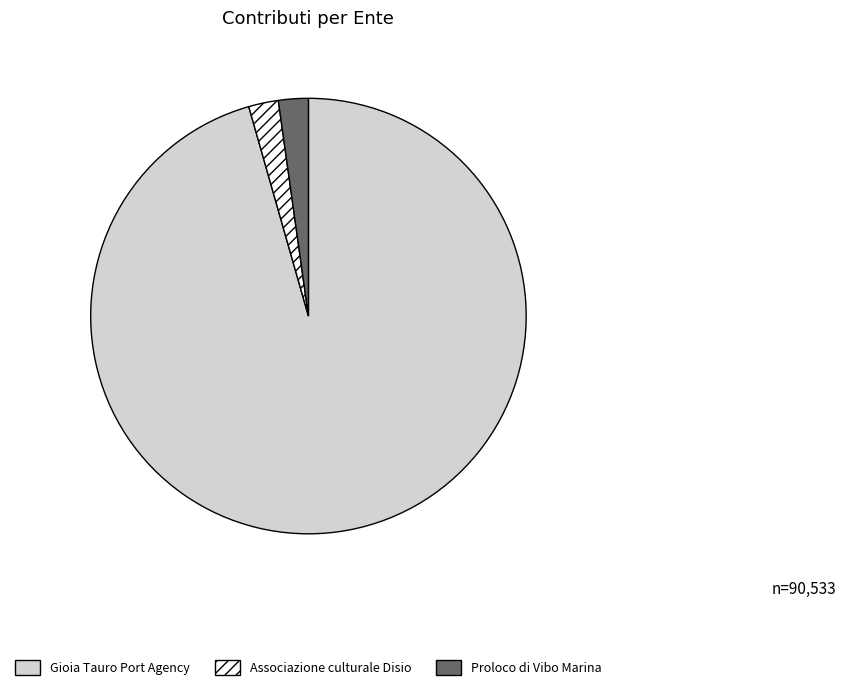

Is it true that Proloco di Vibo Marina is 2% of the pie?

True